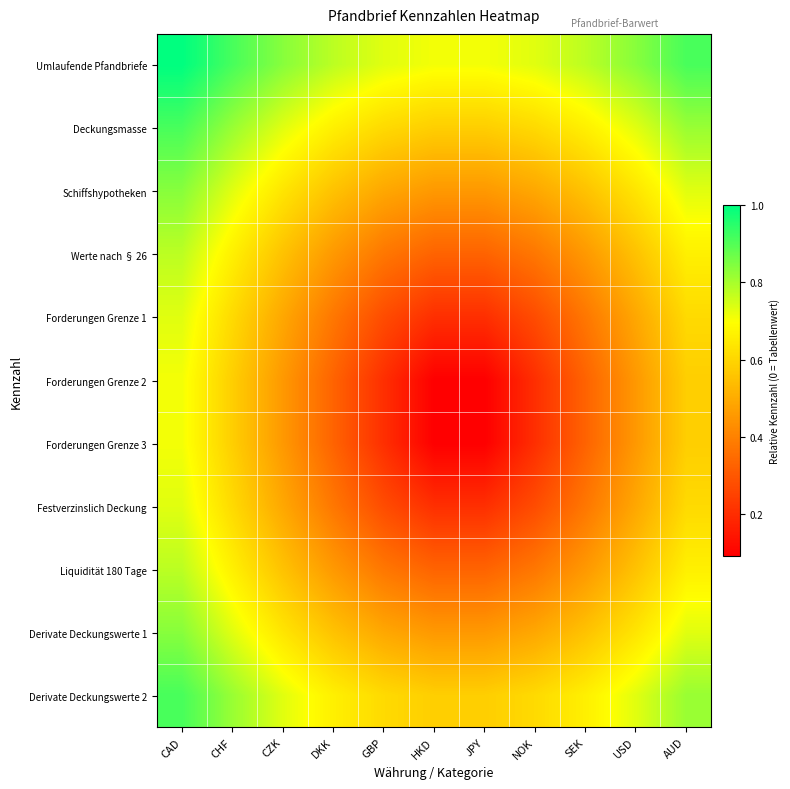

At which category does the chart reach its peak across all series?

CAD